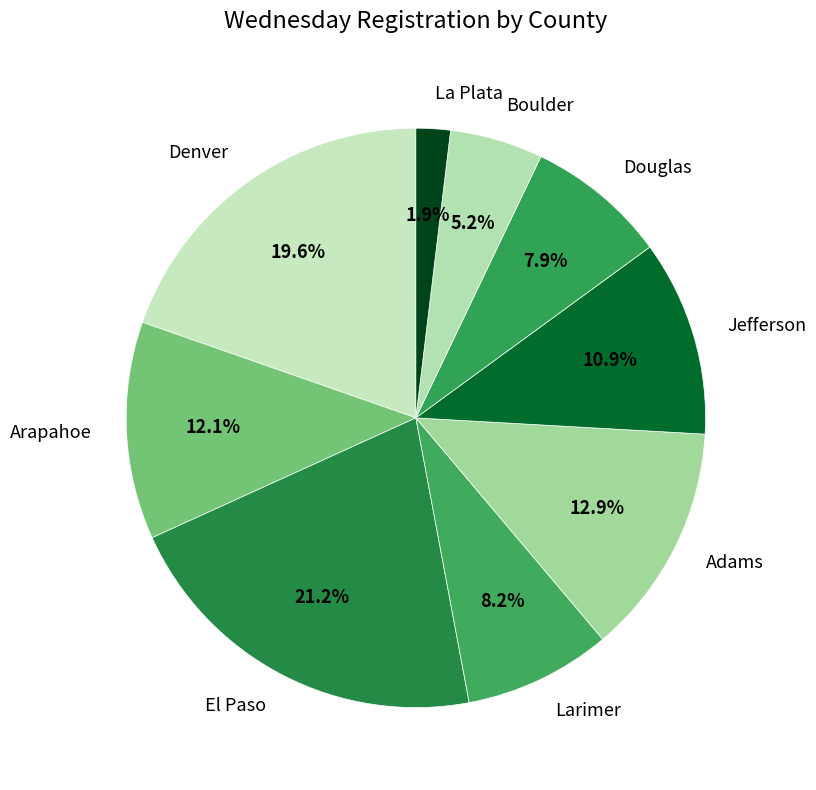

True or false: Larimer accounts for 22% of the total.

False